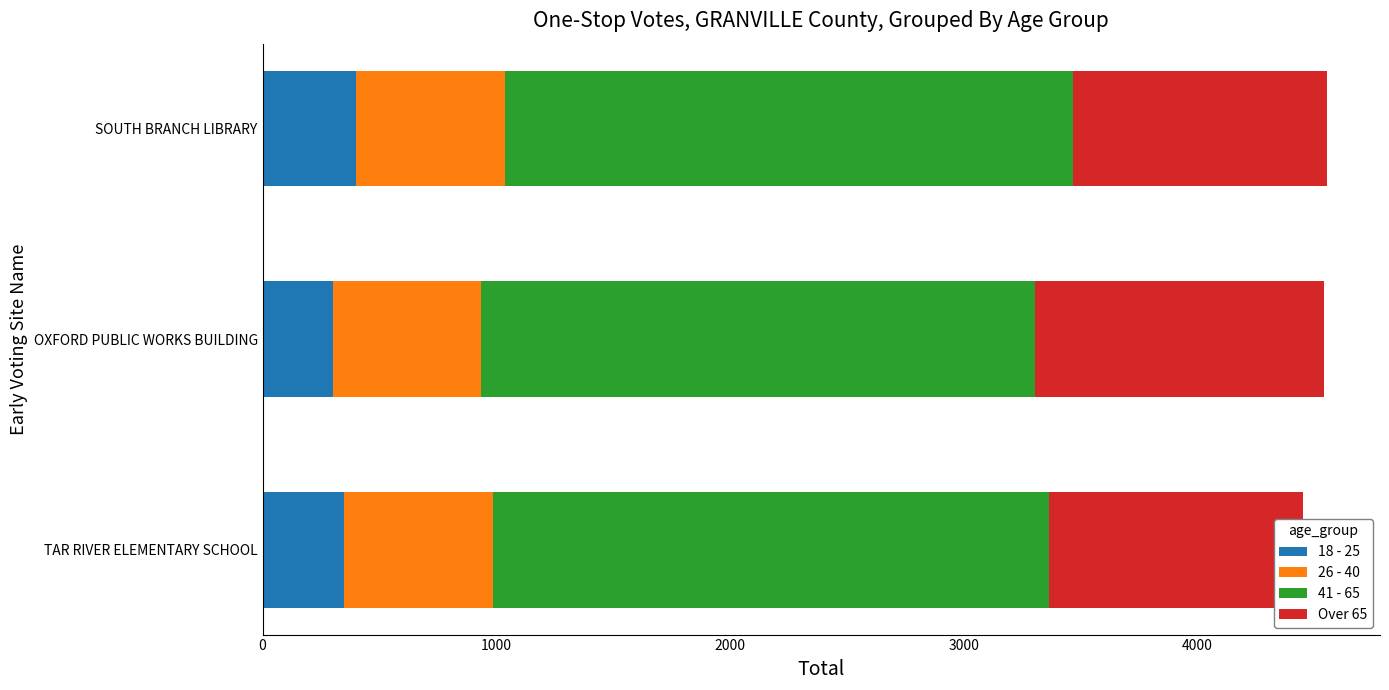

Reading left to right, transcribe all the data shown in this chart.

18 - 25: 350.0	300.0	400.0
26 - 40: 0.6	0.6	0.6
41 - 65: 2380.4	2371.0	2431.0
Over 65: 1086.6	1233.4	1086.6